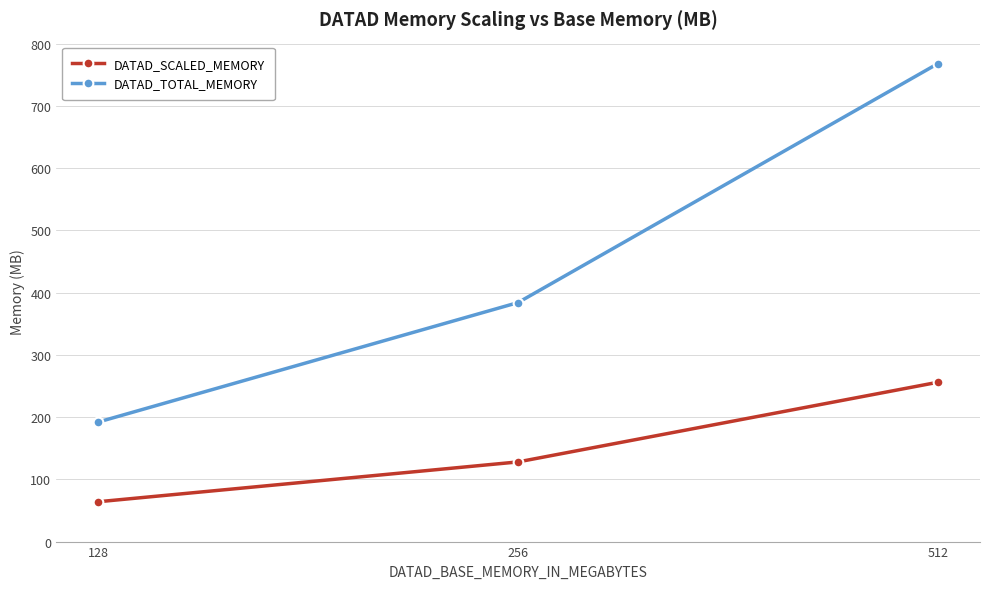

Which category has the lowest value in the DATAD_SCALED_MEMORY series?

128